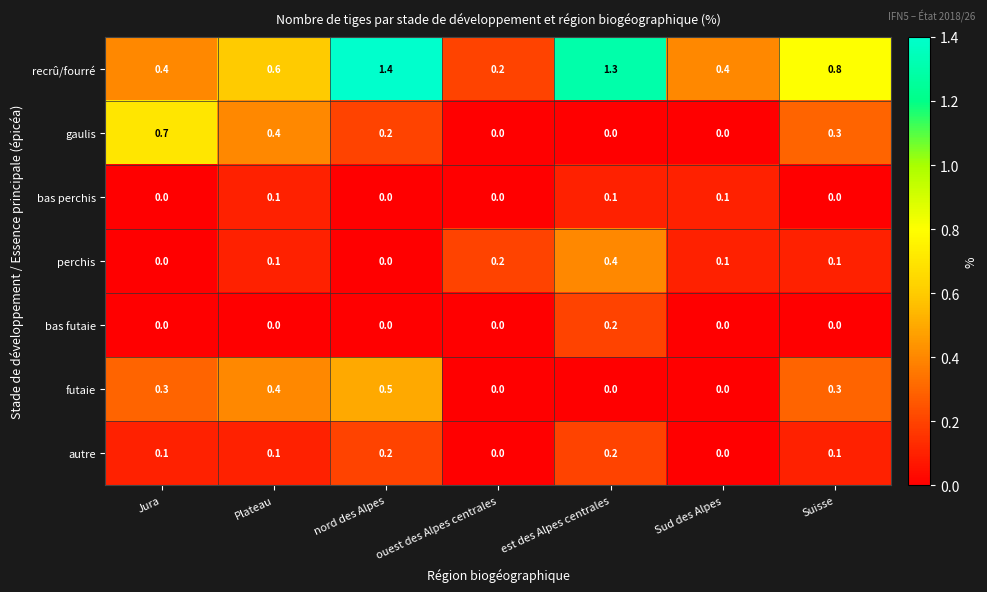

What is the maximum value shown in the chart?

1.4